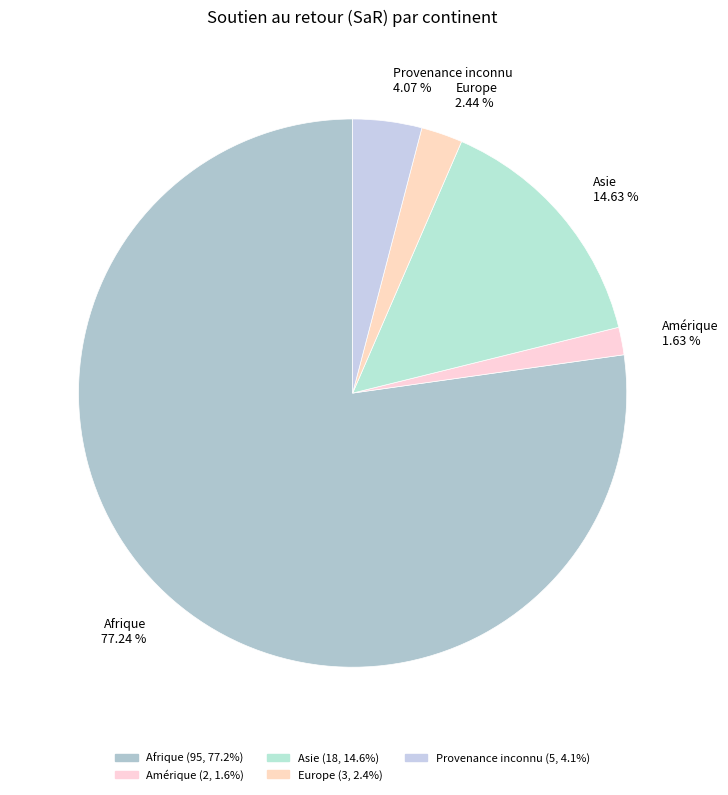

Is the sum of Afrique and Europe greater than half?

Yes